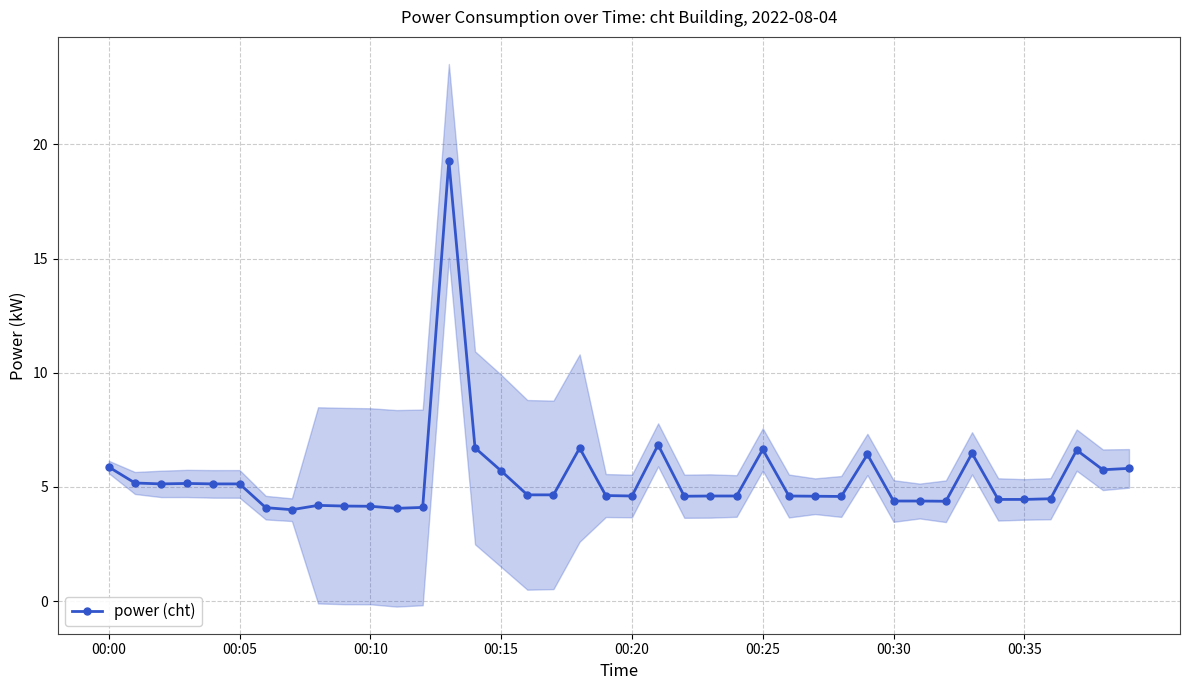

What is the value of the 1st point from the left?

5.9